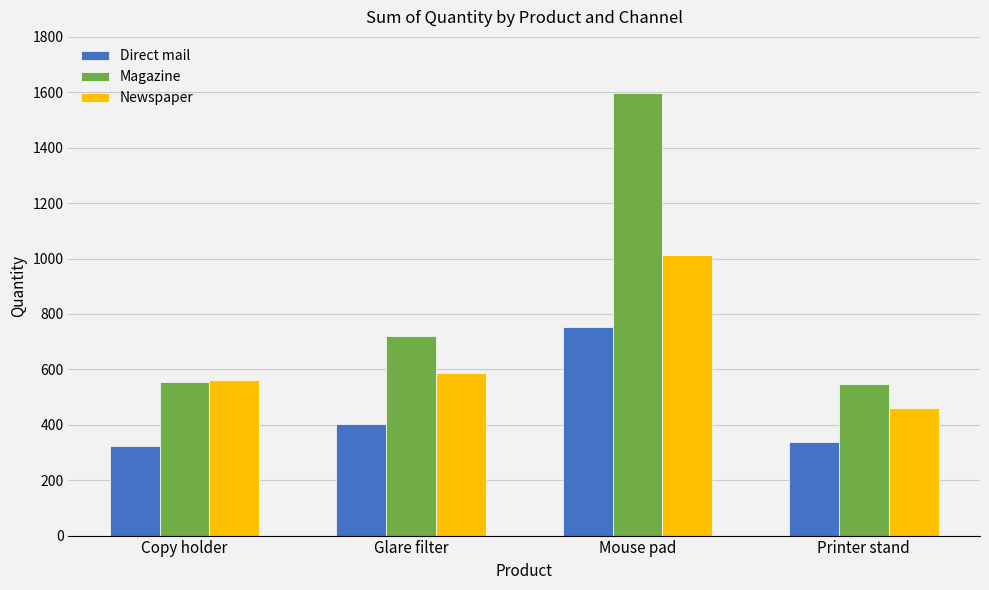

Does the chart contain any negative values?

No